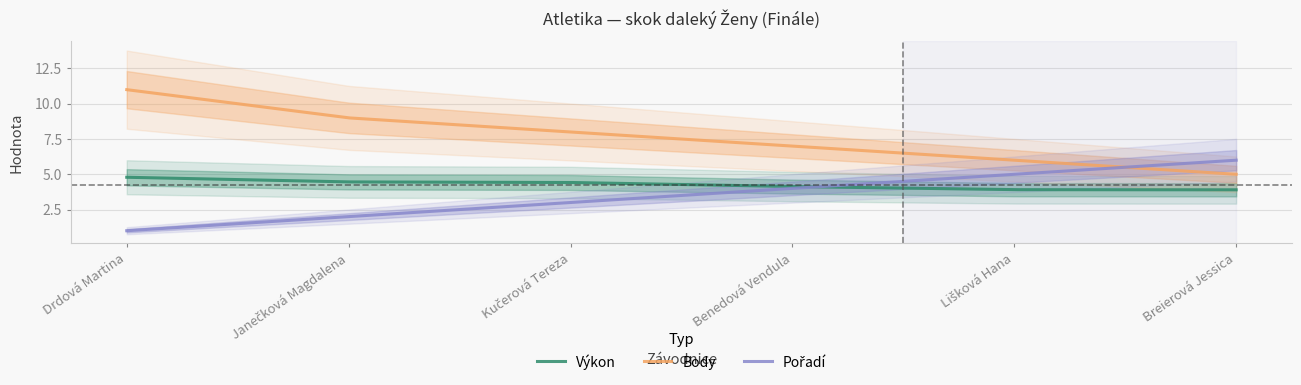

True or false: Výkon and Body cross at least once.

False